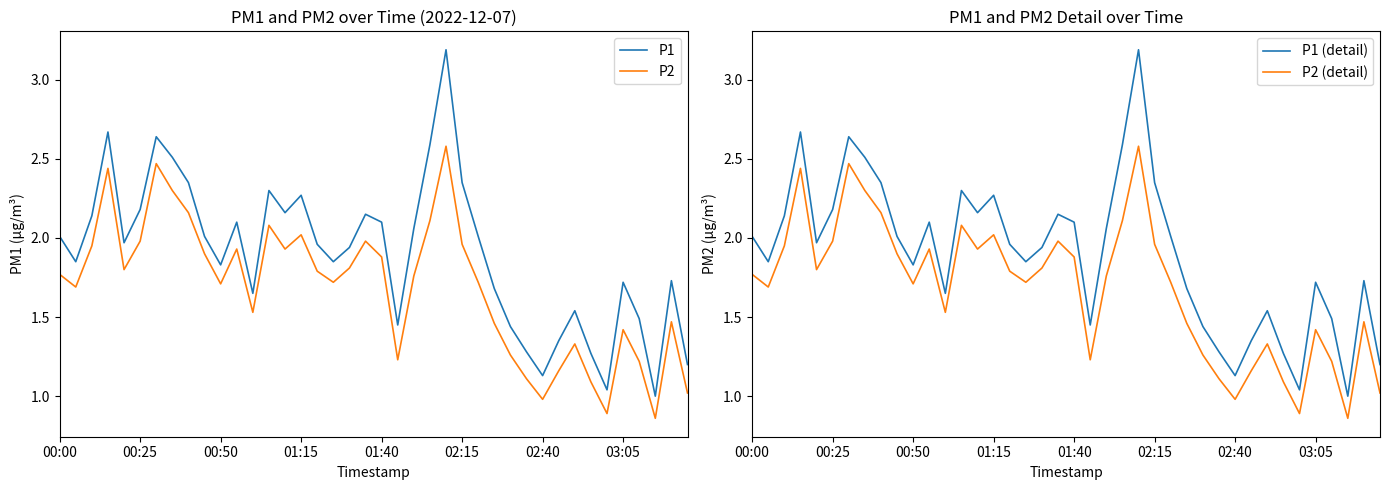

What is the spread (max minus min) of values at 39?

0.2